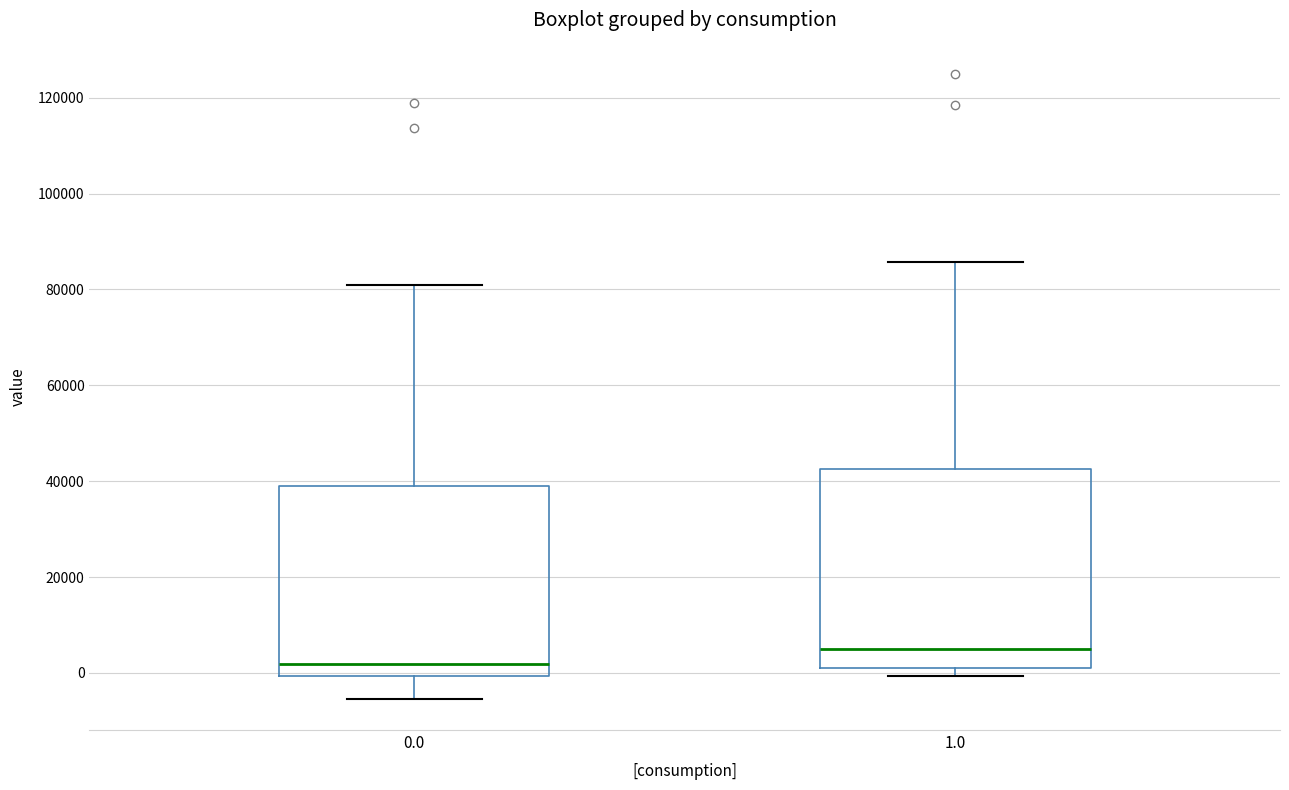

Reading left to right, read every box against the y-axis: the position of its median line, the range the box covers, and the ends of its whiskers. The values are not printed on the chart, so give them approximately, as read against the axis.

0.0: median 2000, box 0 to 40000, whiskers -6000 to 80000
1.0: median 6000, box 2000 to 42000, whiskers 0 to 86000